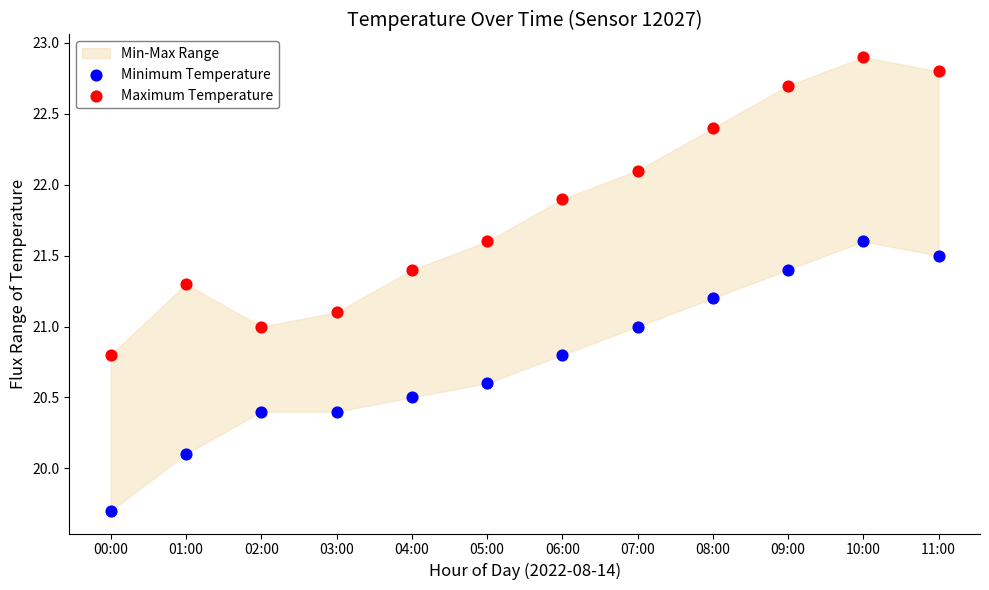

Which series contains the lowest Y value?

Minimum Temperature